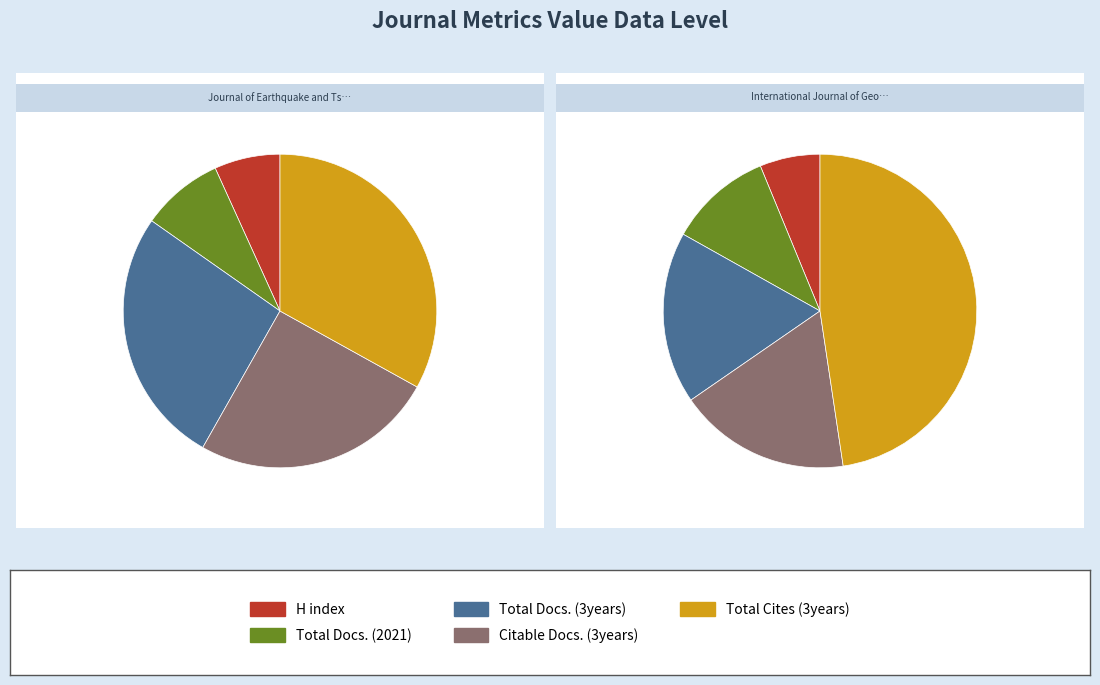

Does International Journal of Geo-Engineering represent more than half of the total?

No